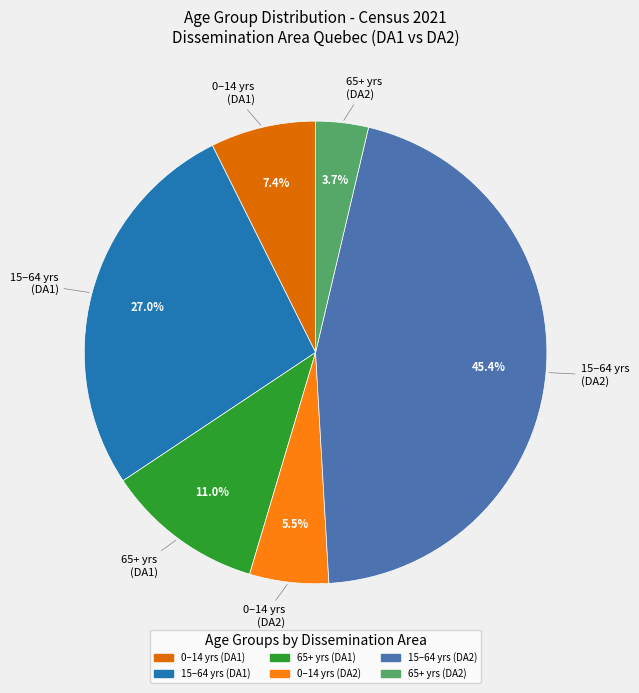

What is the smallest slice in the pie chart?

65 years and over